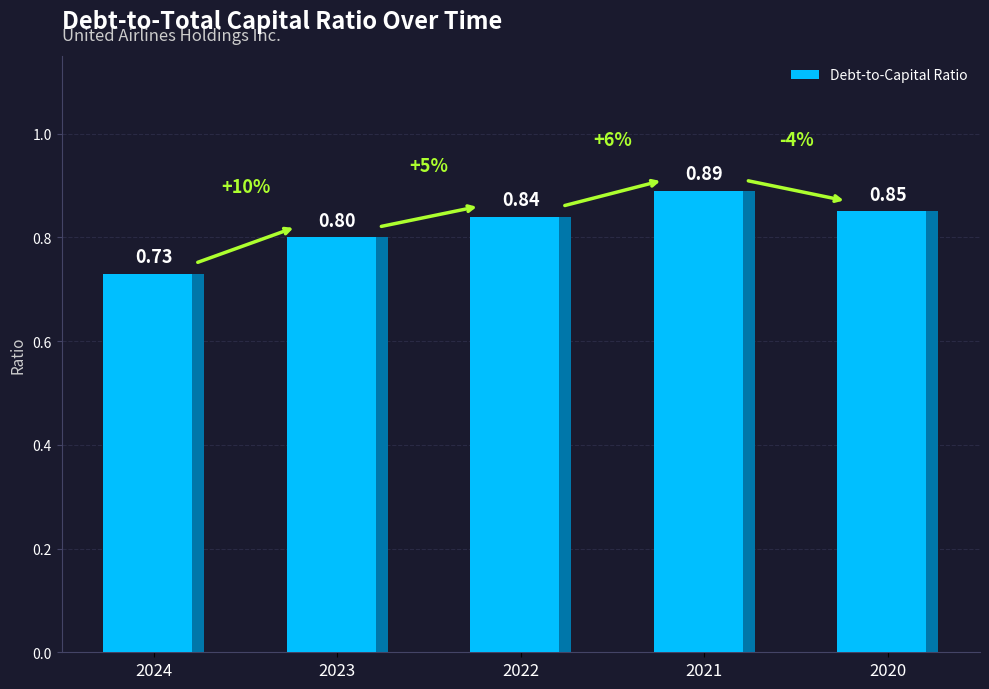

What is the value of the 3rd bar from the left?

0.8